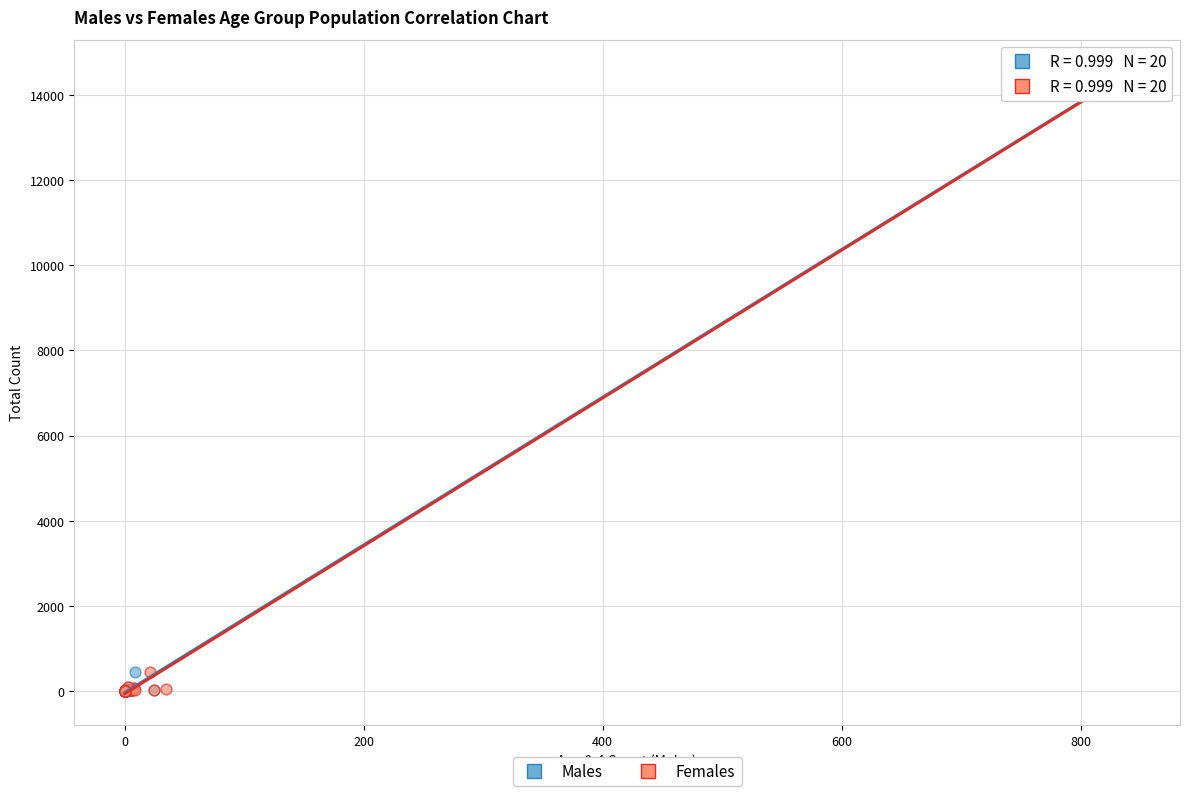

What are all the series names shown in the legend?

Males, Females